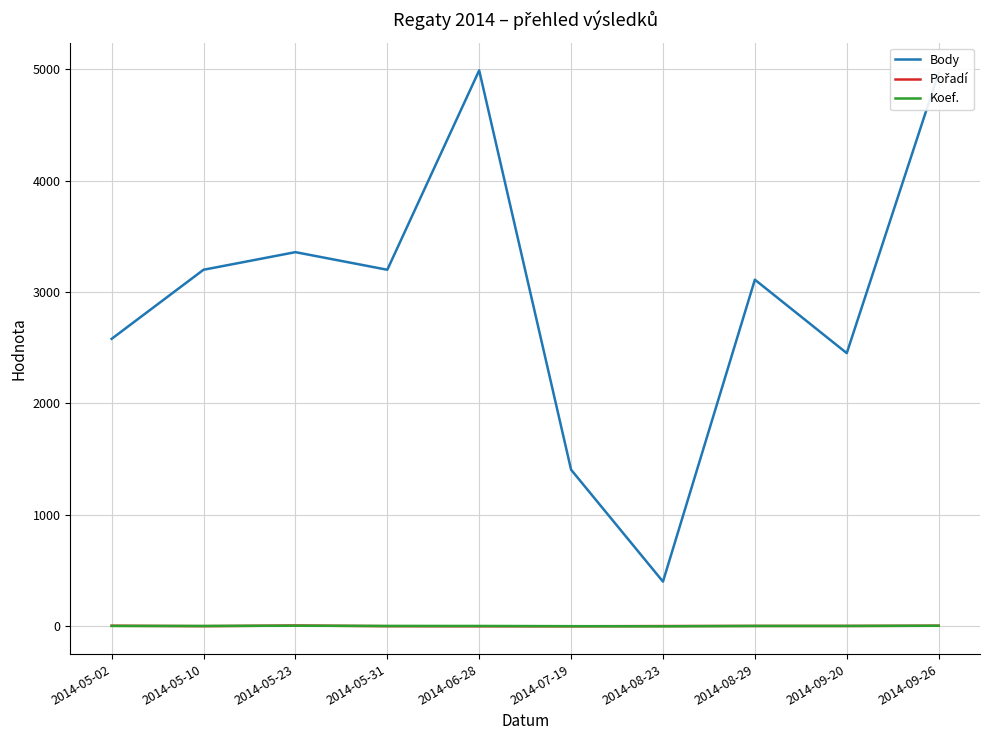

The Koef. series shows 4 at 2014-08-29. True or false?

True